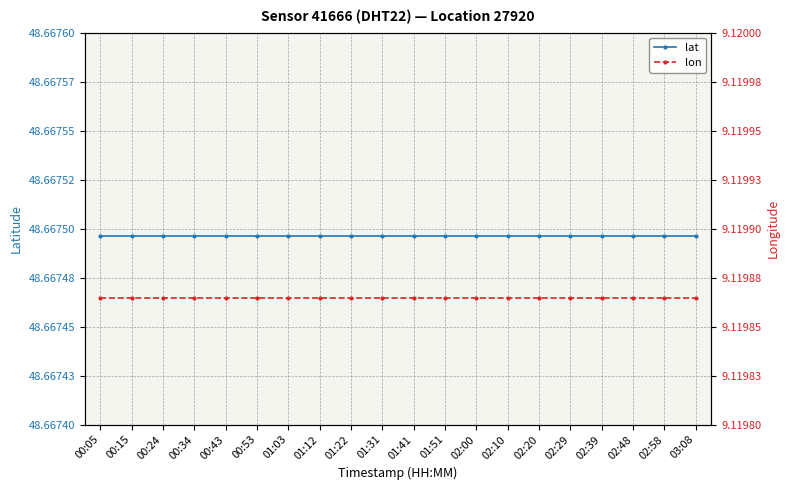

Is it true that lat equals 15.9 at 00:53?

False